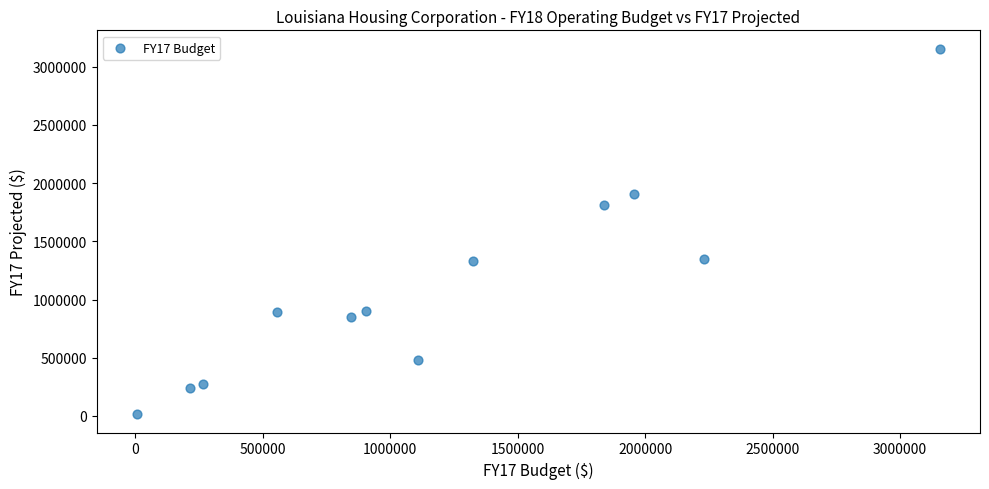

What is the range of X values (max minus min)?

3150300